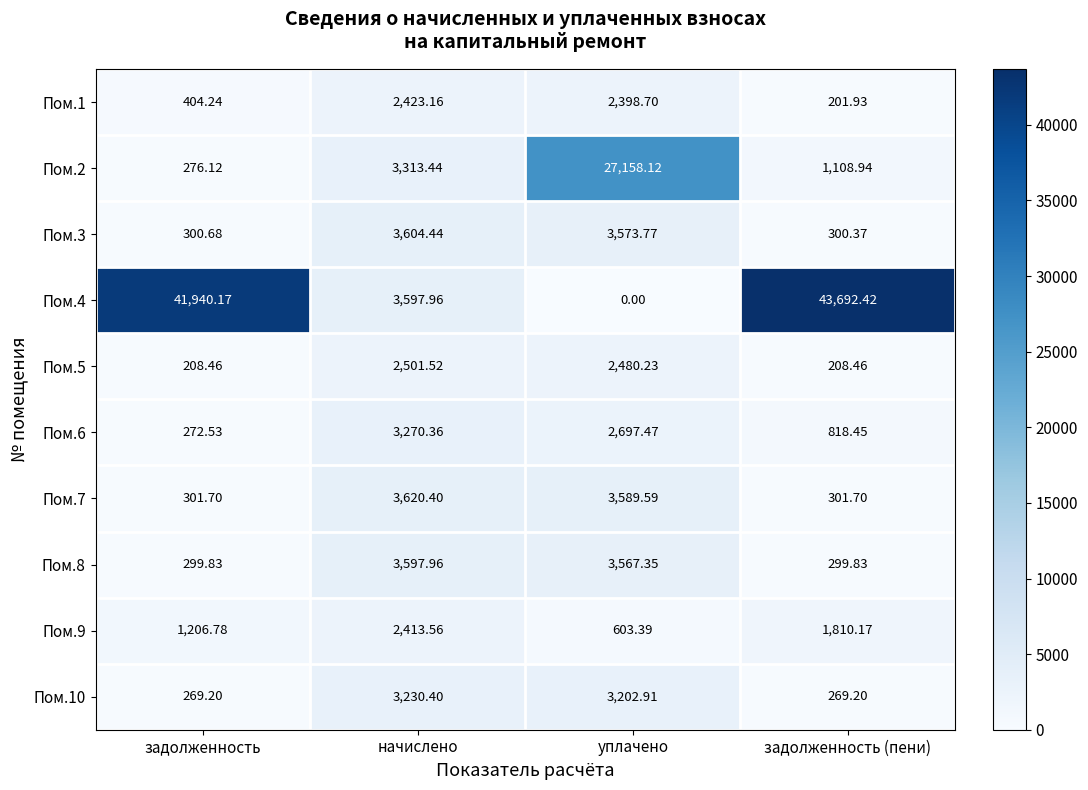

How many series are shown in this chart?

10